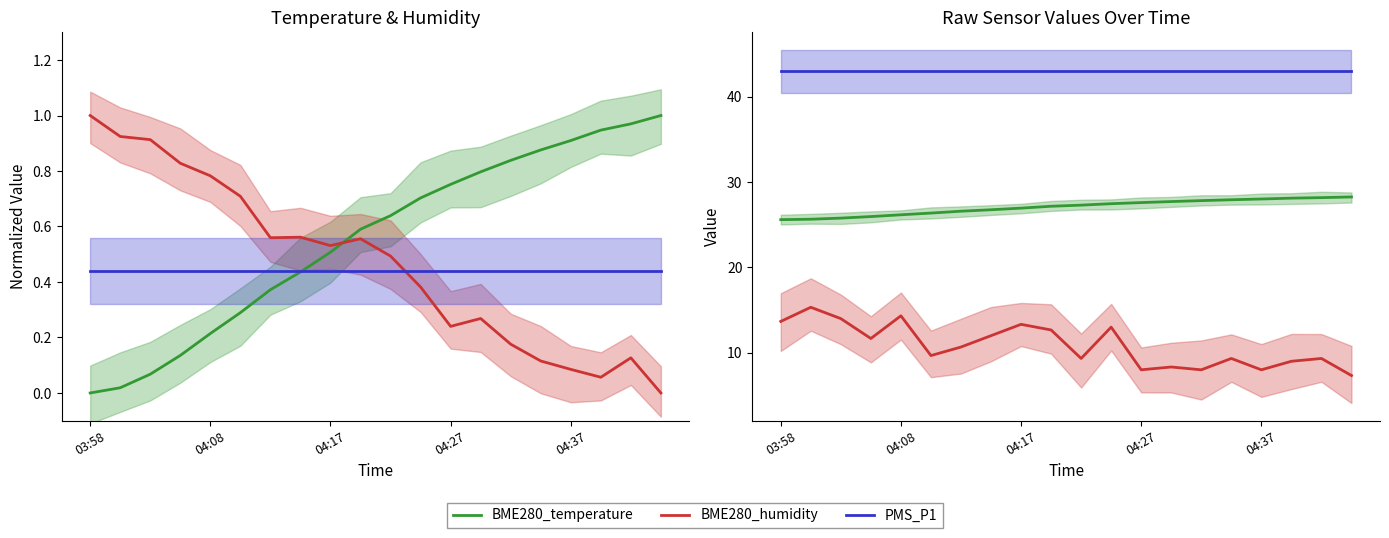

At how many categories does at least one series exceed 10?

20